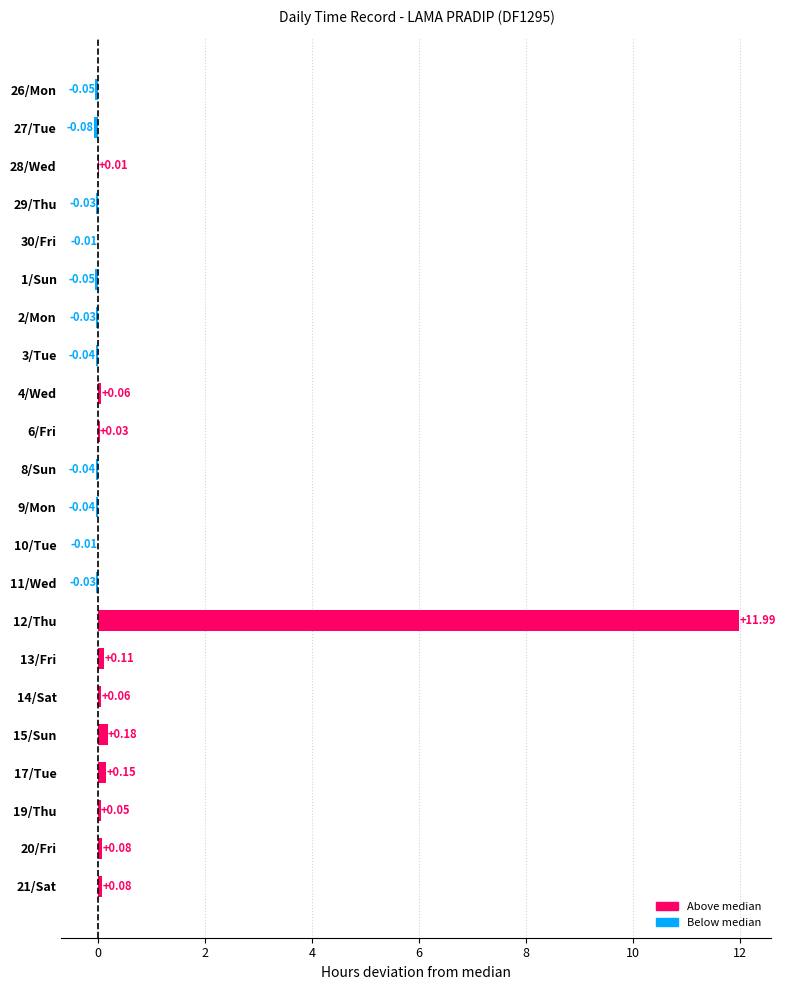

What is the change in value from 27/Tue to 30/Fri?

+0.1